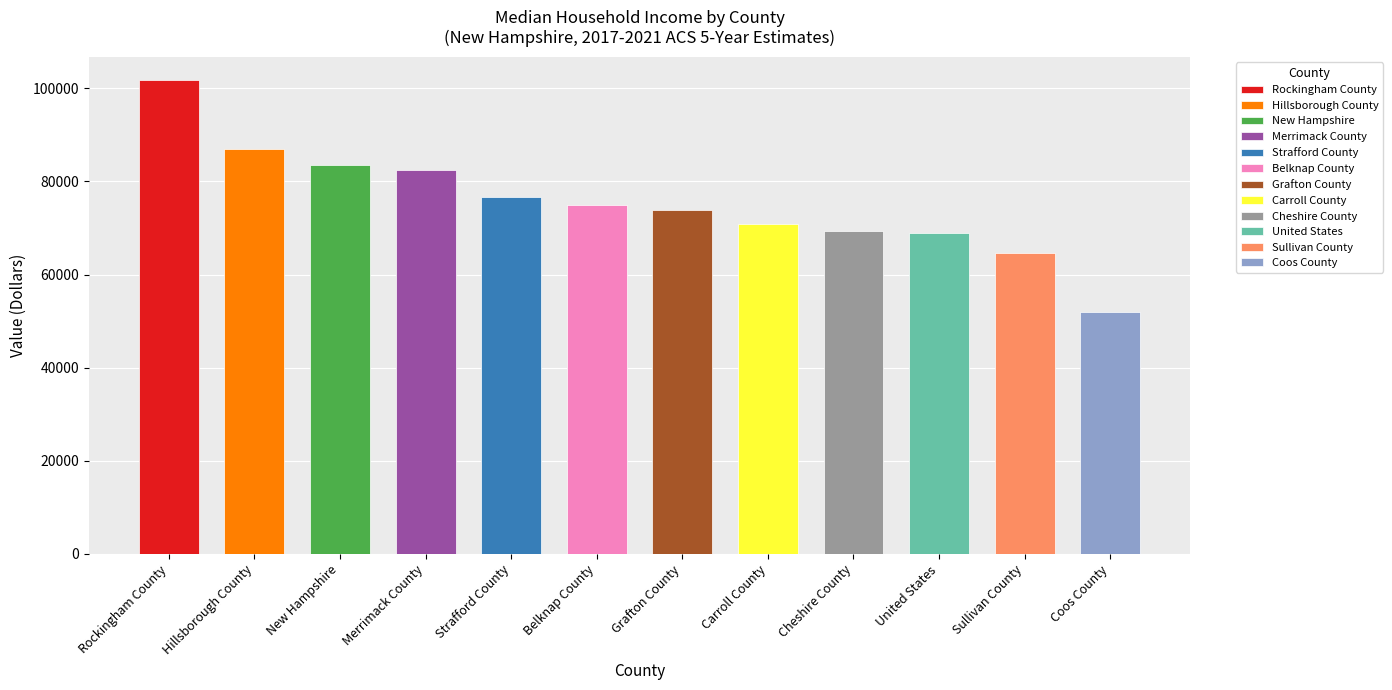

Between Grafton County and Strafford County, which is larger?

Strafford County